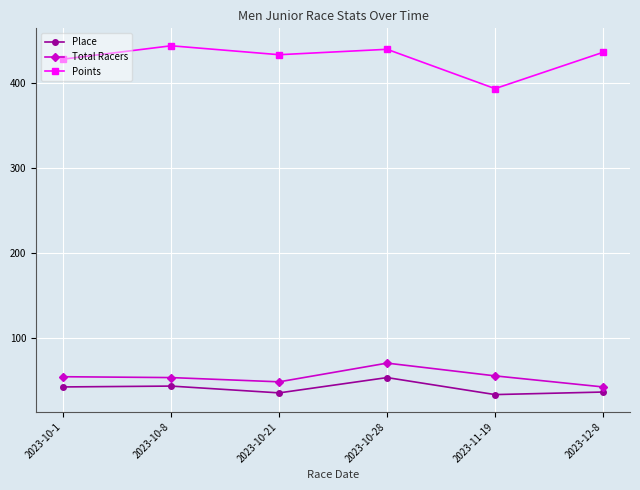

How many data points does each series have?

6